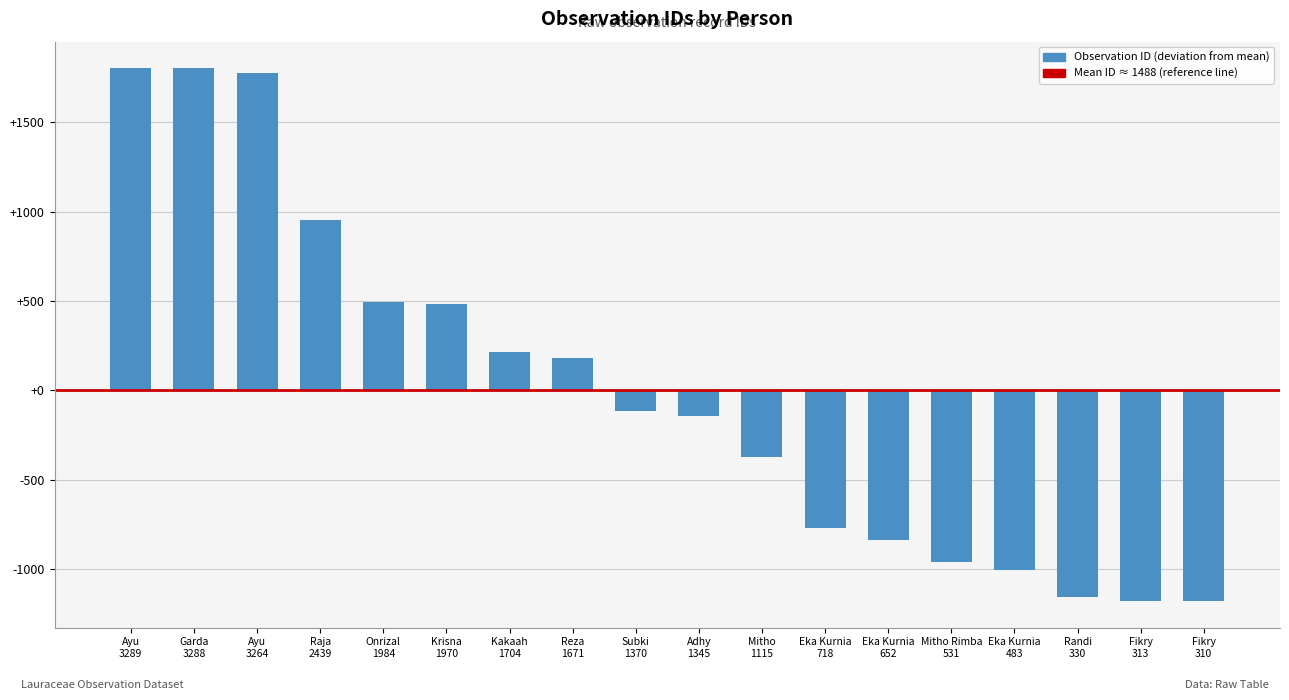

How many positive values are there?

8